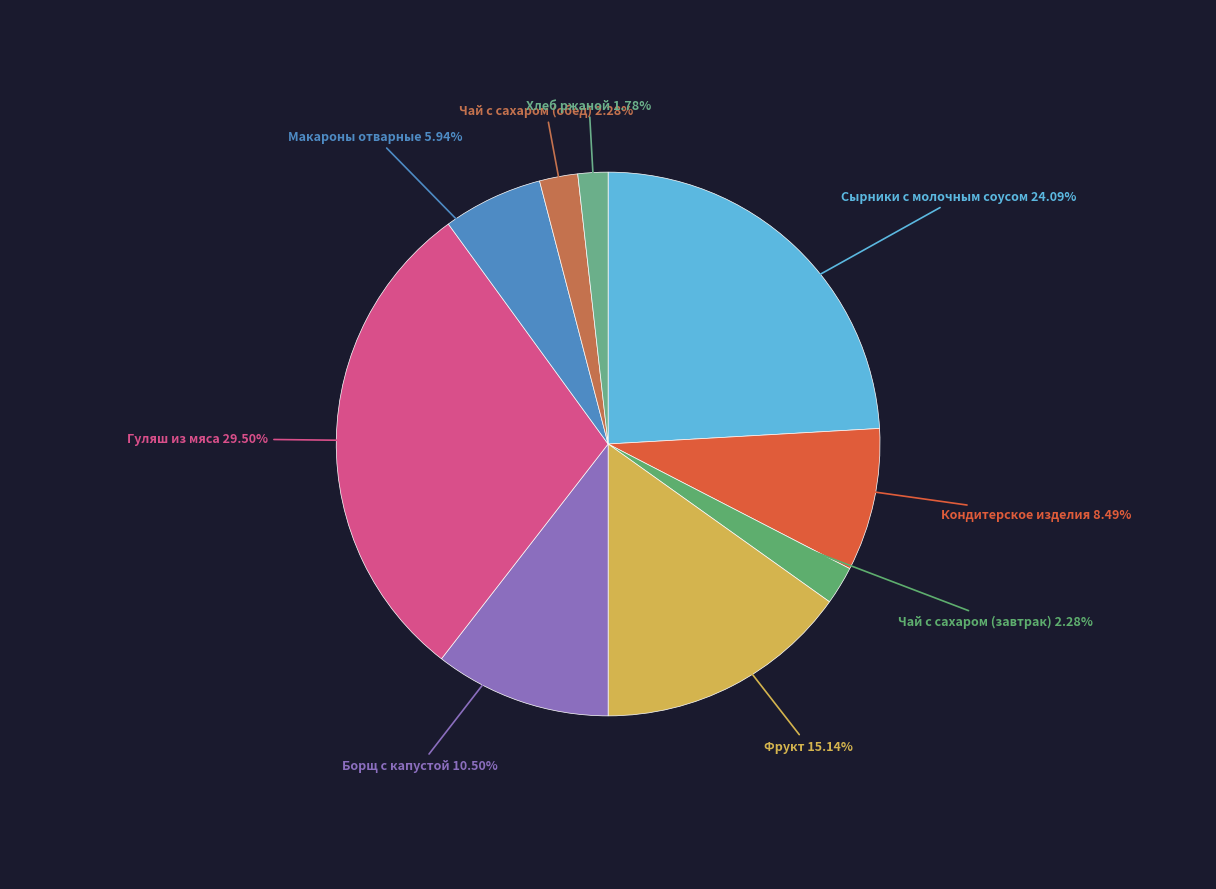

Rank the categories by value from highest to lowest.

Гуляш из мяса, Сырники с молочным соусом, Фрукт, Борщ с капустой, Кондитерское изделия, Макароны отварные, Чай с сахаром (завтрак), Чай с сахаром (обед), Хлеб ржаной